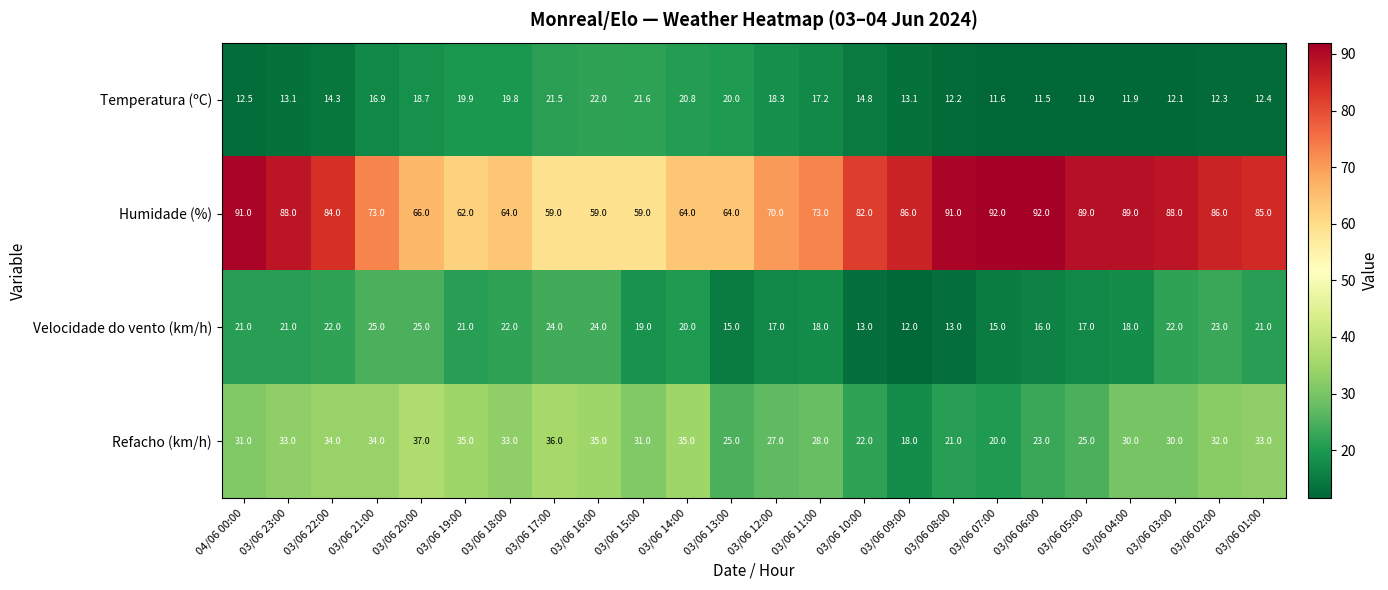

Rank the series by their maximum value, from lowest to highest.

Temperatura (ºC), Velocidade do vento (km/h), Refacho (km/h), Humidade (%)